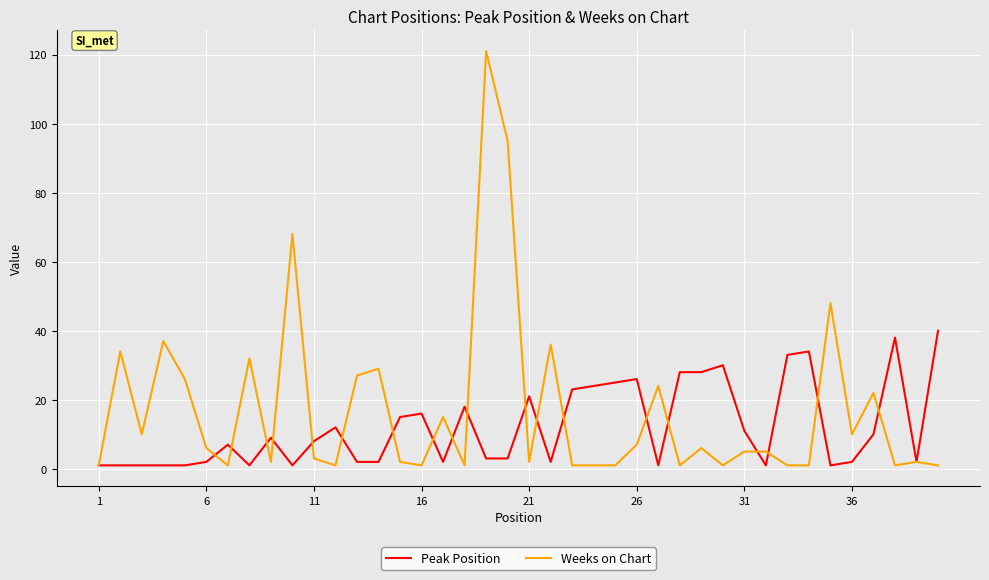

What is the greatest value displayed?

121